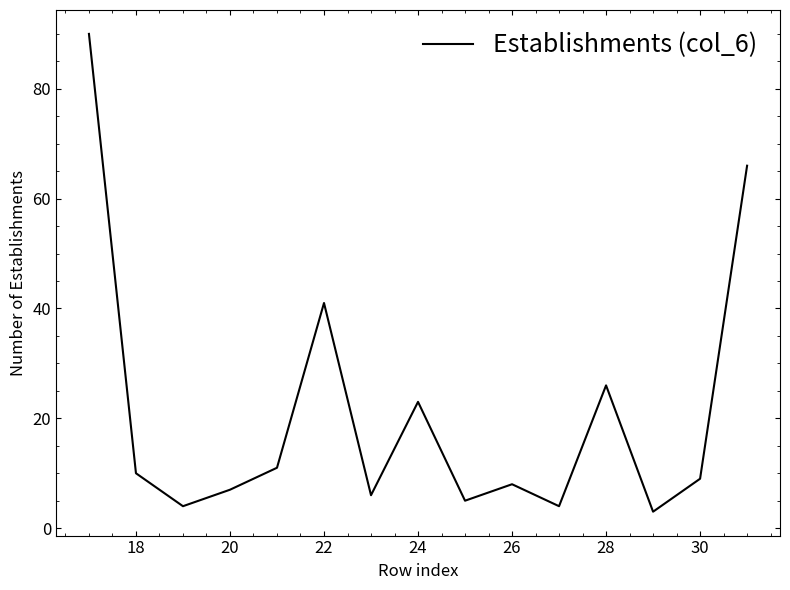

Is this an area chart (filled region under the line)?

No